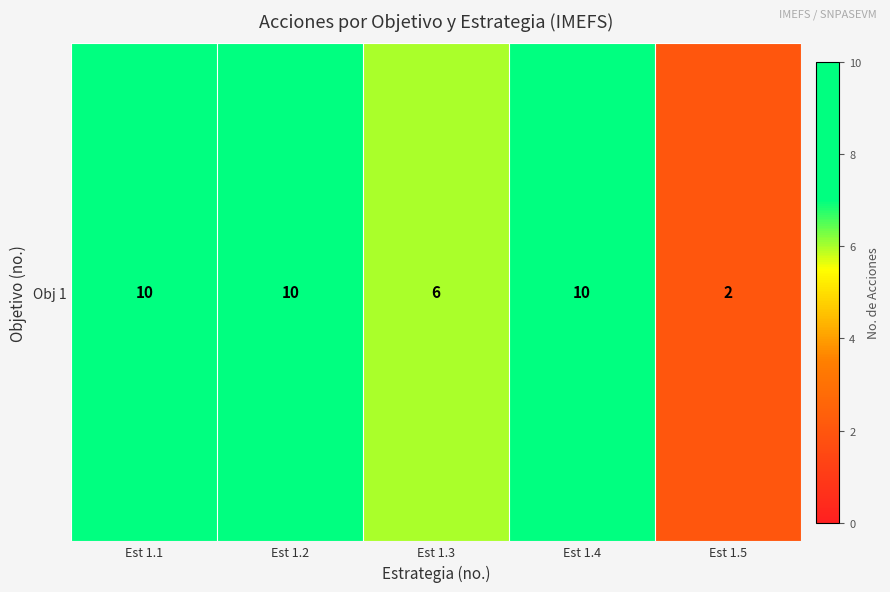

What is the sum of all values?

38